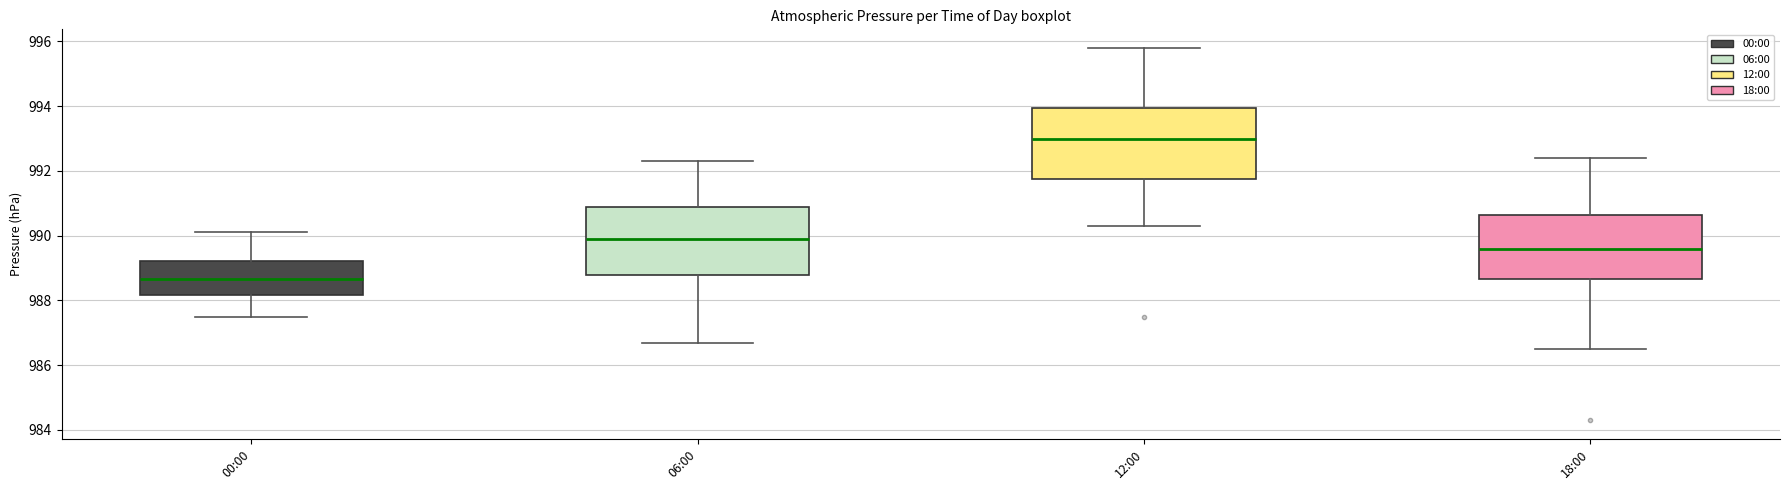

Reading left to right, read every box against the y-axis: the position of its median line, the range the box covers, and the ends of its whiskers. The values are not printed on the chart, so give them approximately, as read against the axis.

00:00: median 988.6, box 988.2 to 989.2, whiskers 987.6 to 990.2
06:00: median 990.0, box 988.8 to 990.8, whiskers 986.8 to 992.4
12:00: median 993.0, box 991.8 to 994.0, whiskers 990.4 to 995.8
18:00: median 989.6, box 988.6 to 990.6, whiskers 986.6 to 992.4